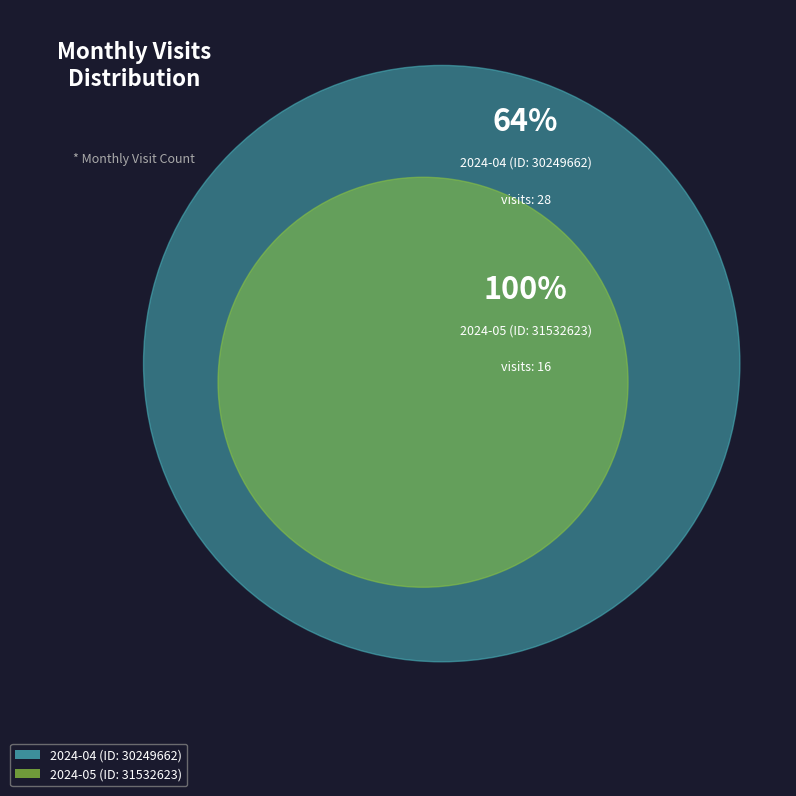

Rank the categories by value from lowest to highest.

2024-05 (ID: 31532623), 2024-04 (ID: 30249662)